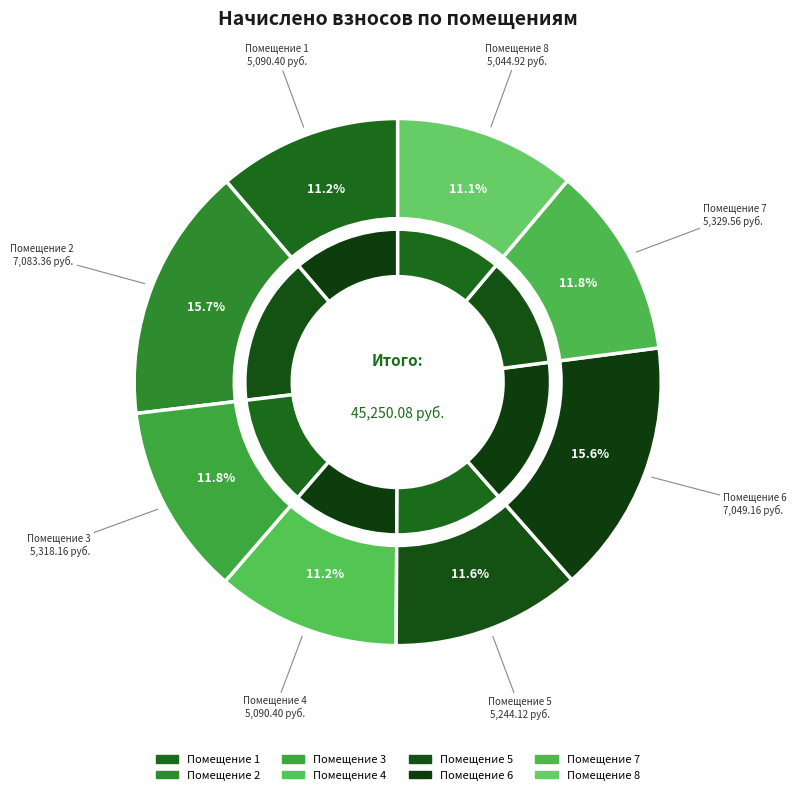

How many segments does this pie chart have?

8